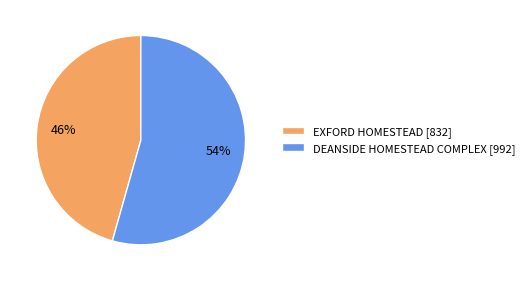

To the nearest percent, what percentage of the pie is DEANSIDE HOMESTEAD COMPLEX?

54%